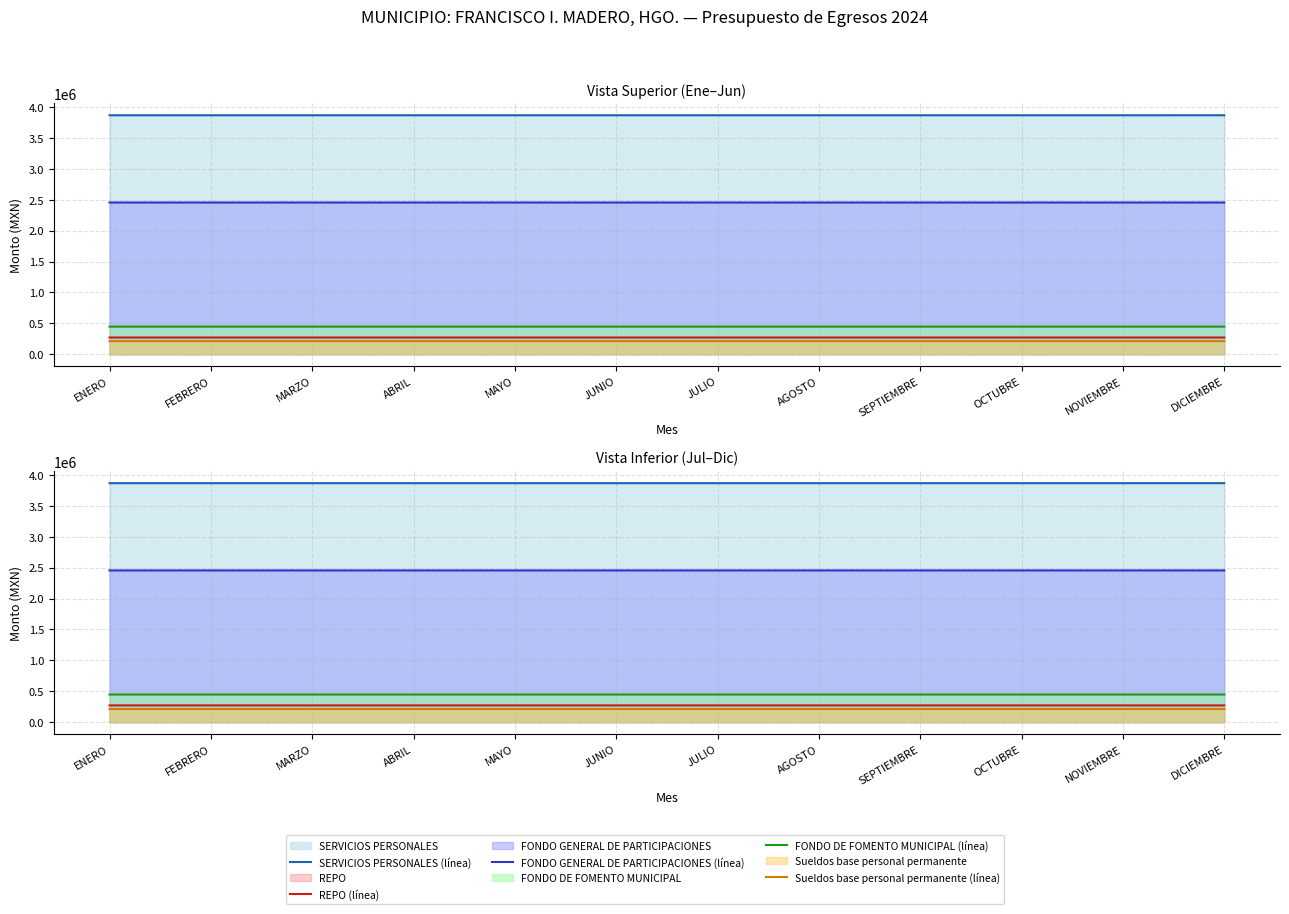

What is the sum of all FONDO GENERAL DE PARTICIPACIONES (línea) values?

29467789